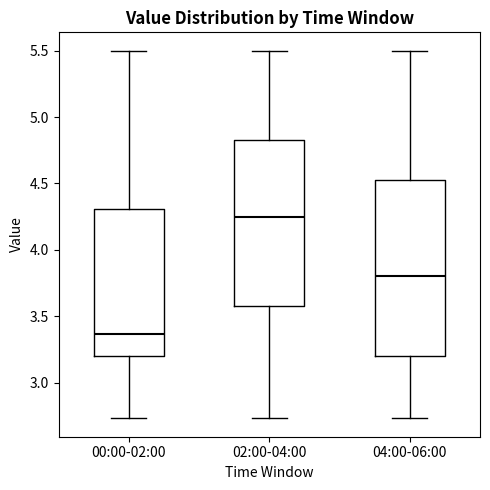

Where does the lower whisker of the box for 00:00-02:00 end on the y-axis? The values are not printed on the chart, so give them approximately, as read against the axis.

2.75